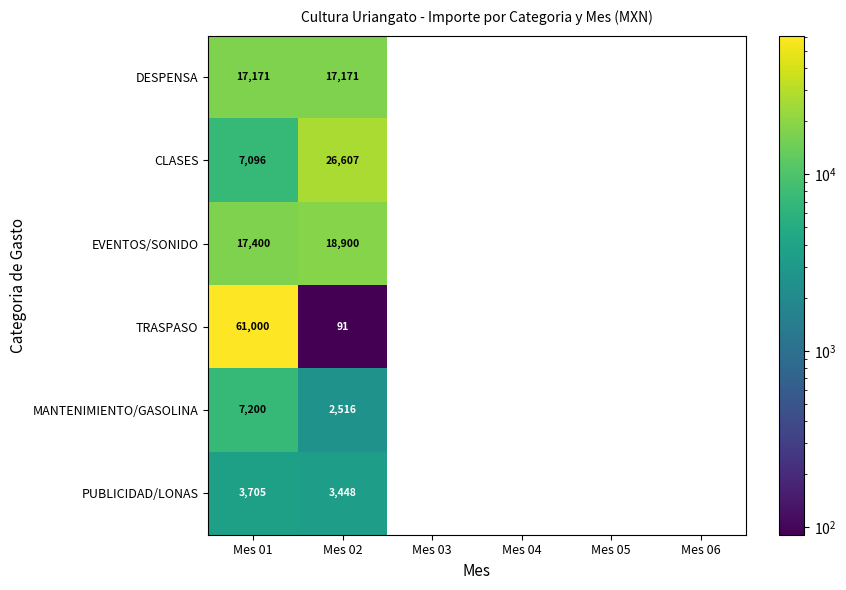

How many values in MANTENIMIENTO/GASOLINA are above zero?

2